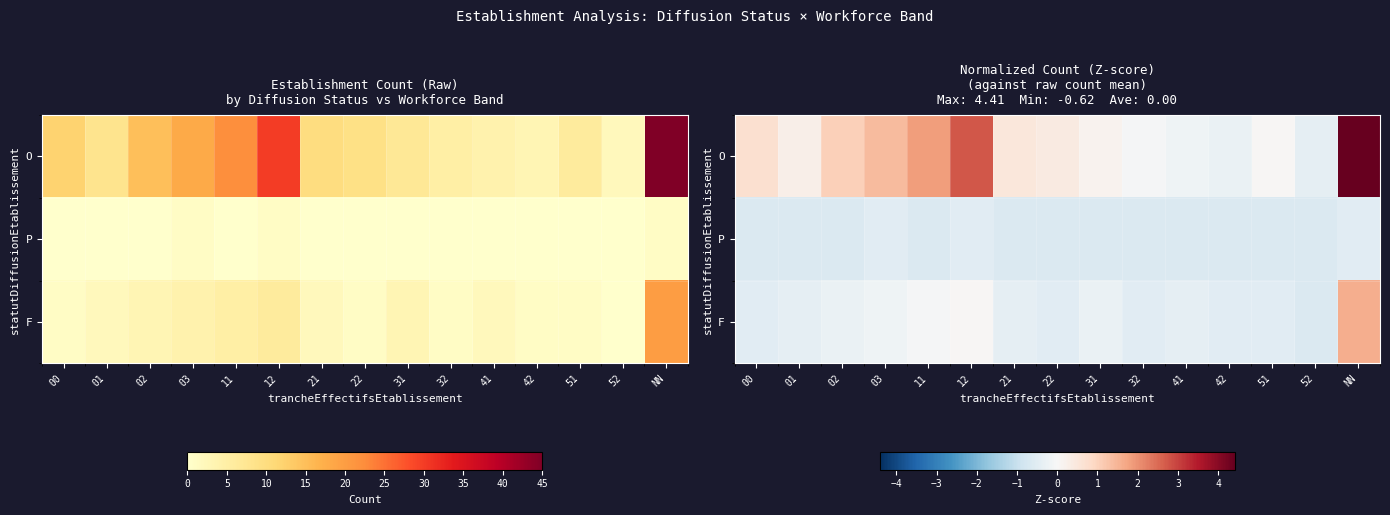

The F series shows 2.2 at NN. True or false?

False